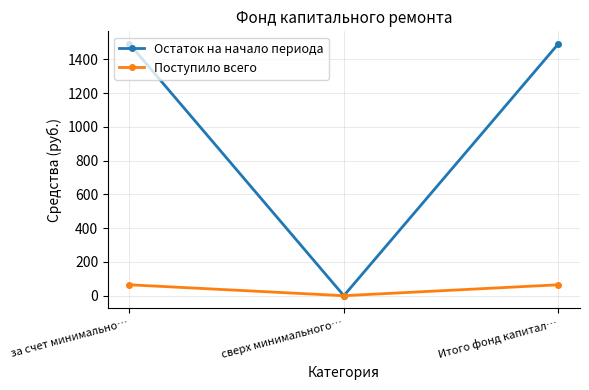

At how many categories does at least one series exceed 1061?

2